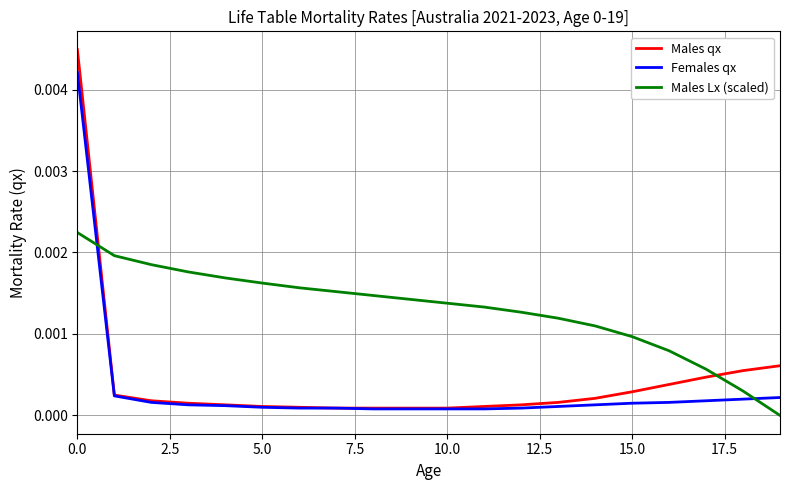

Count the number of data series in this chart.

3